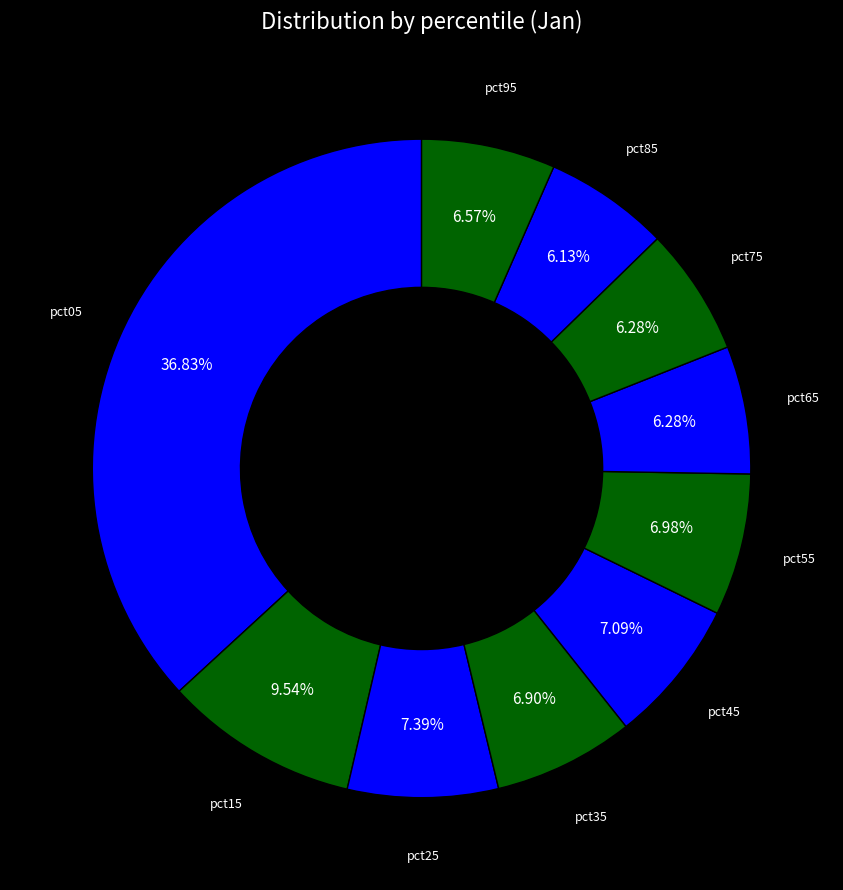

Is there a majority slice in this chart?

No